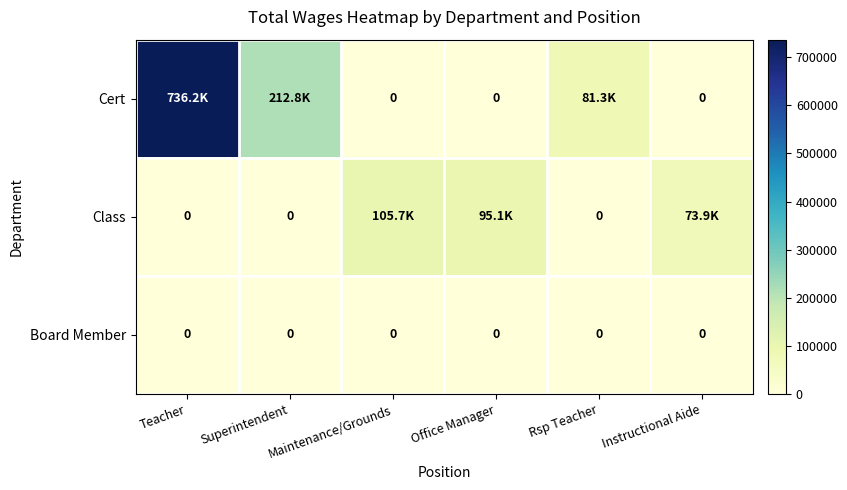

Is it true that Board Member equals 0 at Office Manager?

True